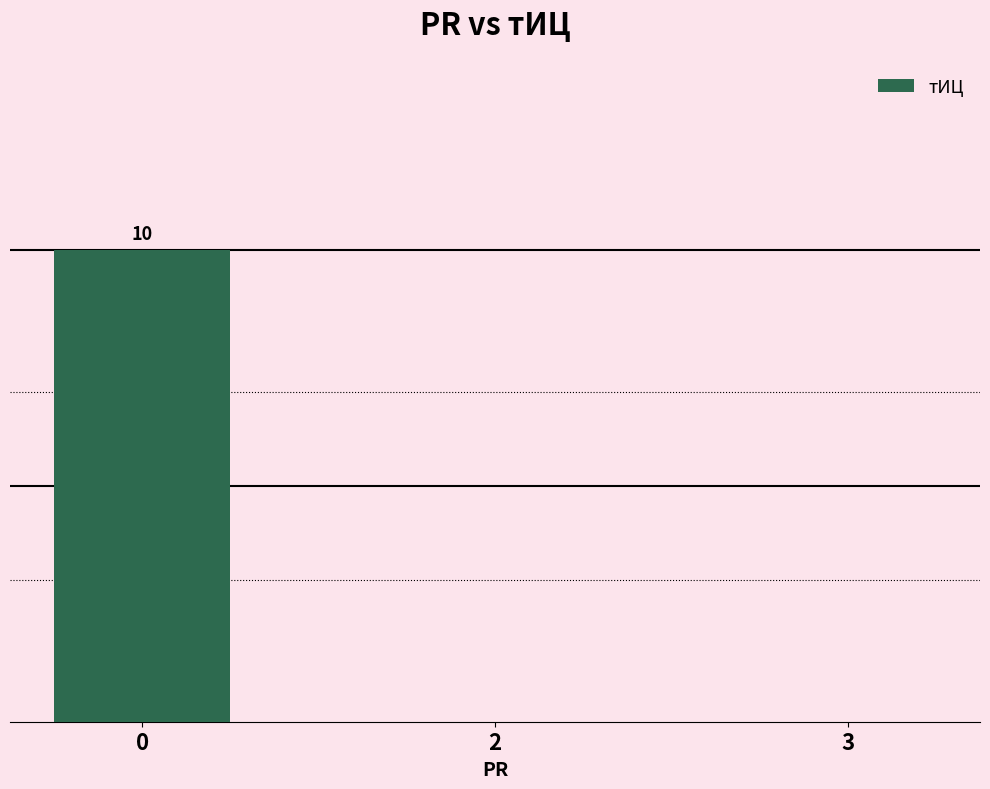

Which label corresponds to the smallest value in the chart?

2